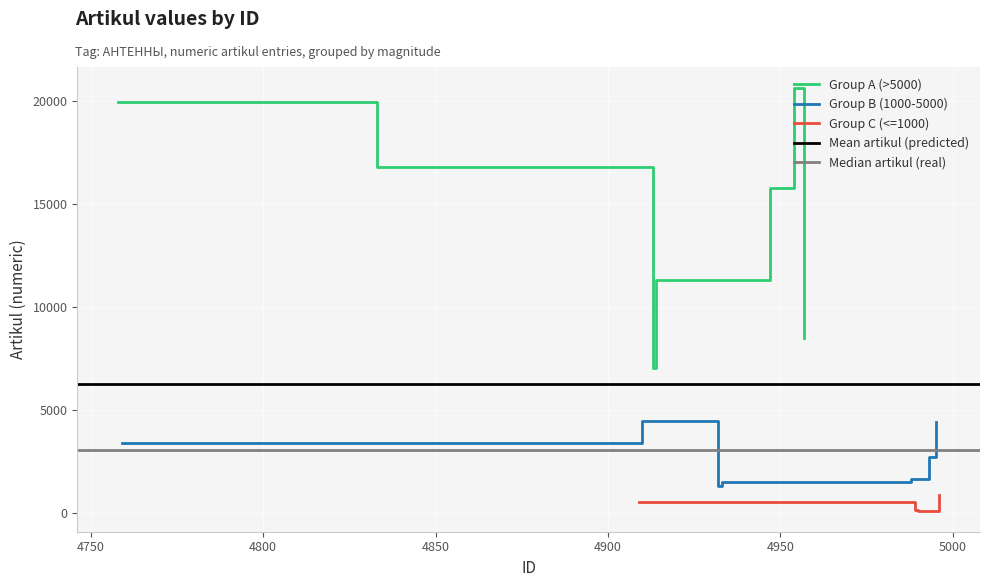

The value of IDs at 4909 is 4909. True or false?

True